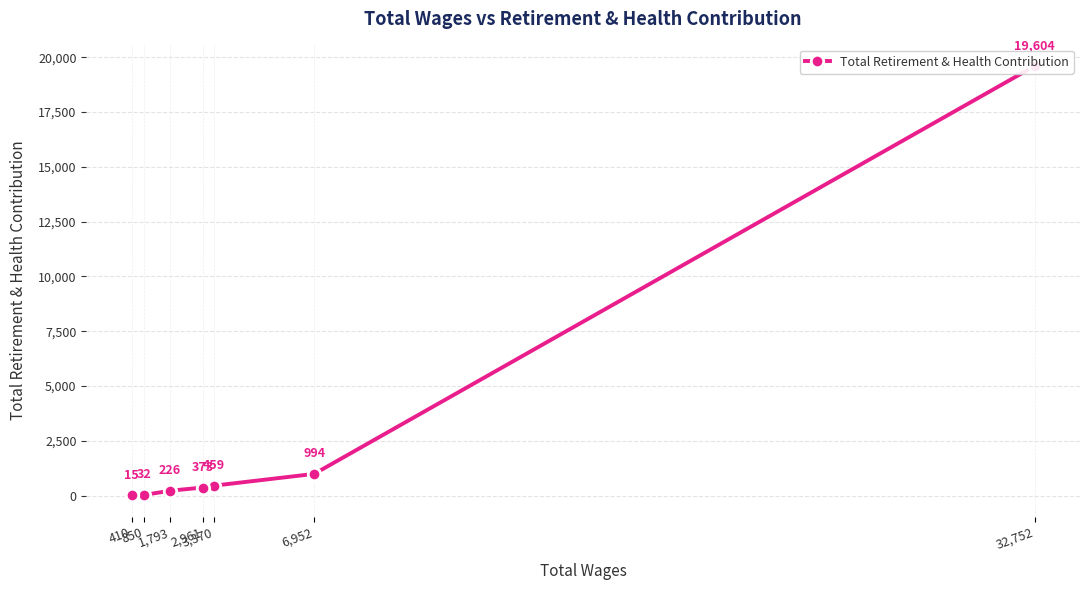

Rank the categories by value from lowest to highest.

410, 850, 1,793, 2,961, 3,370, 6,952, 32,752